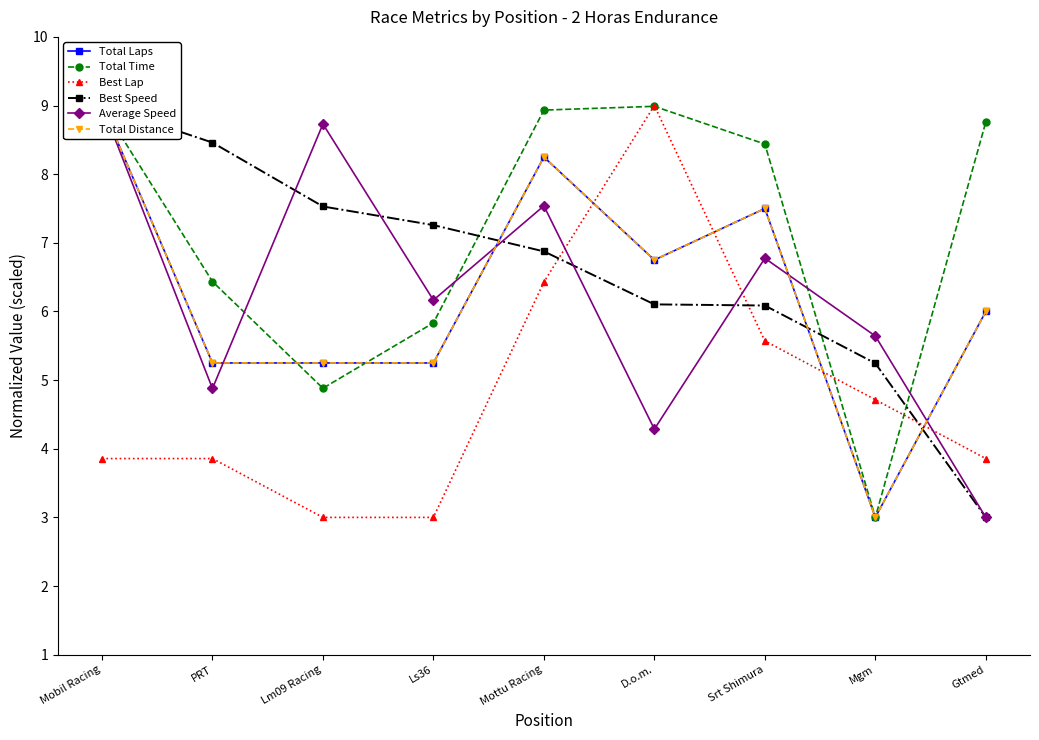

Reading right to left, transcribe all the data shown in this chart.

Total Laps: Gtmed=6.0	Mgm=3.0	Srt Shimura=7.5	D.o.m.=6.7	Mottu Racing=8.2	Ls36=5.2	Lm09 Racing=5.2	PRT=5.2	Mobil Racing=9.0
Total Time: Gtmed=8.8	Mgm=3.0	Srt Shimura=8.4	D.o.m.=9.0	Mottu Racing=8.9	Ls36=5.8	Lm09 Racing=4.9	PRT=6.4	Mobil Racing=9.0
Best Lap: Gtmed=3.9	Mgm=4.7	Srt Shimura=5.6	D.o.m.=9.0	Mottu Racing=6.4	Ls36=3.0	Lm09 Racing=3.0	PRT=3.9	Mobil Racing=3.9
Best Speed: Gtmed=3.0	Mgm=5.2	Srt Shimura=6.1	D.o.m.=6.1	Mottu Racing=6.9	Ls36=7.3	Lm09 Racing=7.5	PRT=8.5	Mobil Racing=9.0
Average Speed: Gtmed=3.0	Mgm=5.6	Srt Shimura=6.8	D.o.m.=4.3	Mottu Racing=7.5	Ls36=6.2	Lm09 Racing=8.7	PRT=4.9	Mobil Racing=9.0
Total Distance: Gtmed=6.0	Mgm=3.0	Srt Shimura=7.5	D.o.m.=6.7	Mottu Racing=8.2	Ls36=5.2	Lm09 Racing=5.2	PRT=5.2	Mobil Racing=9.0